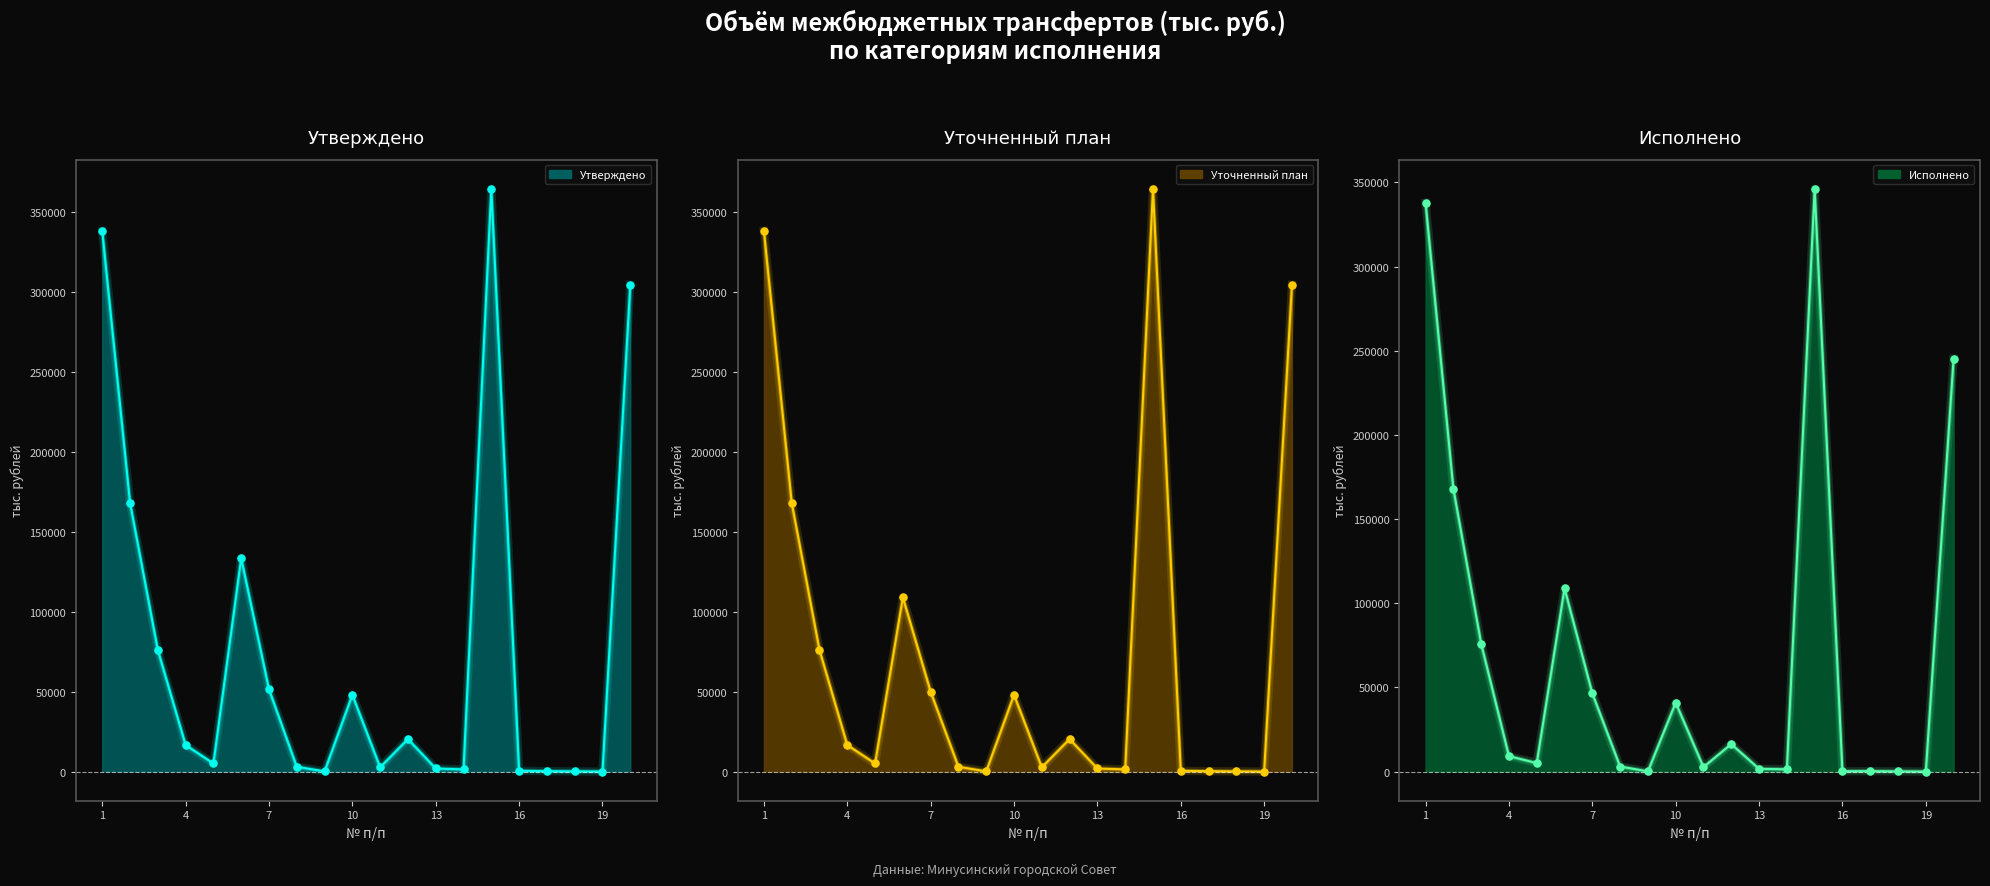

Which series reaches the maximum Y coordinate?

Утверждено